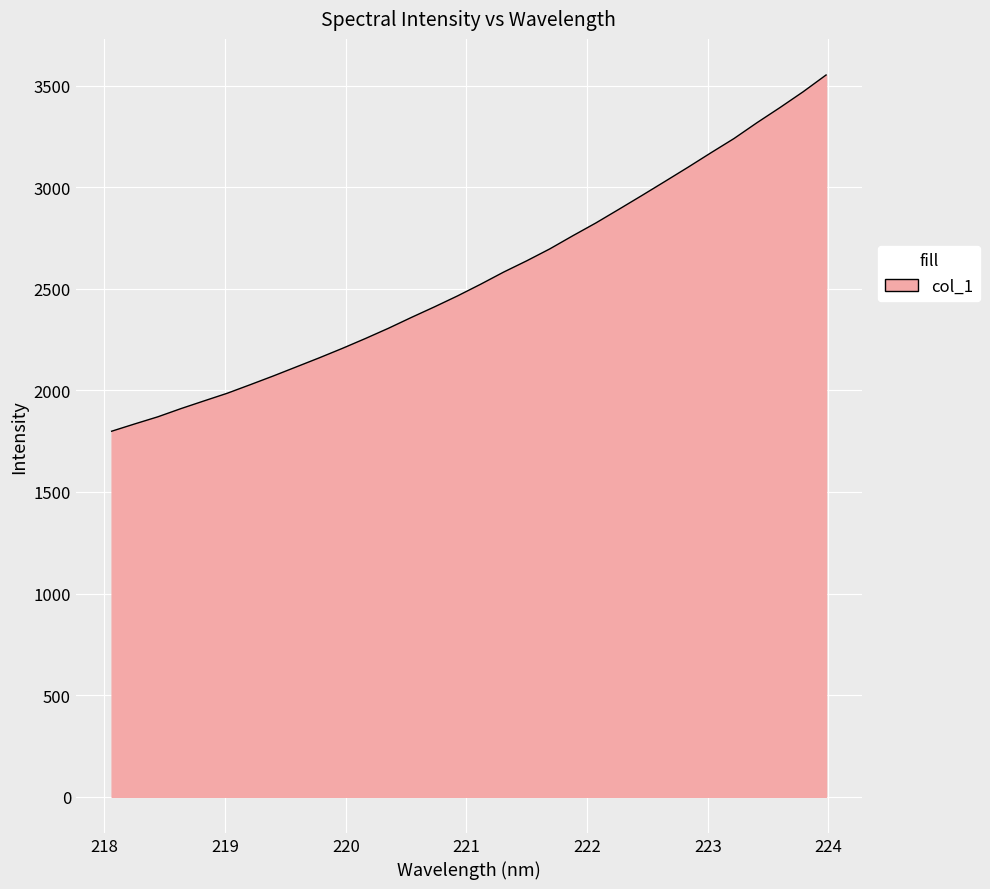

What is the minimum value shown in the chart?

1799.0